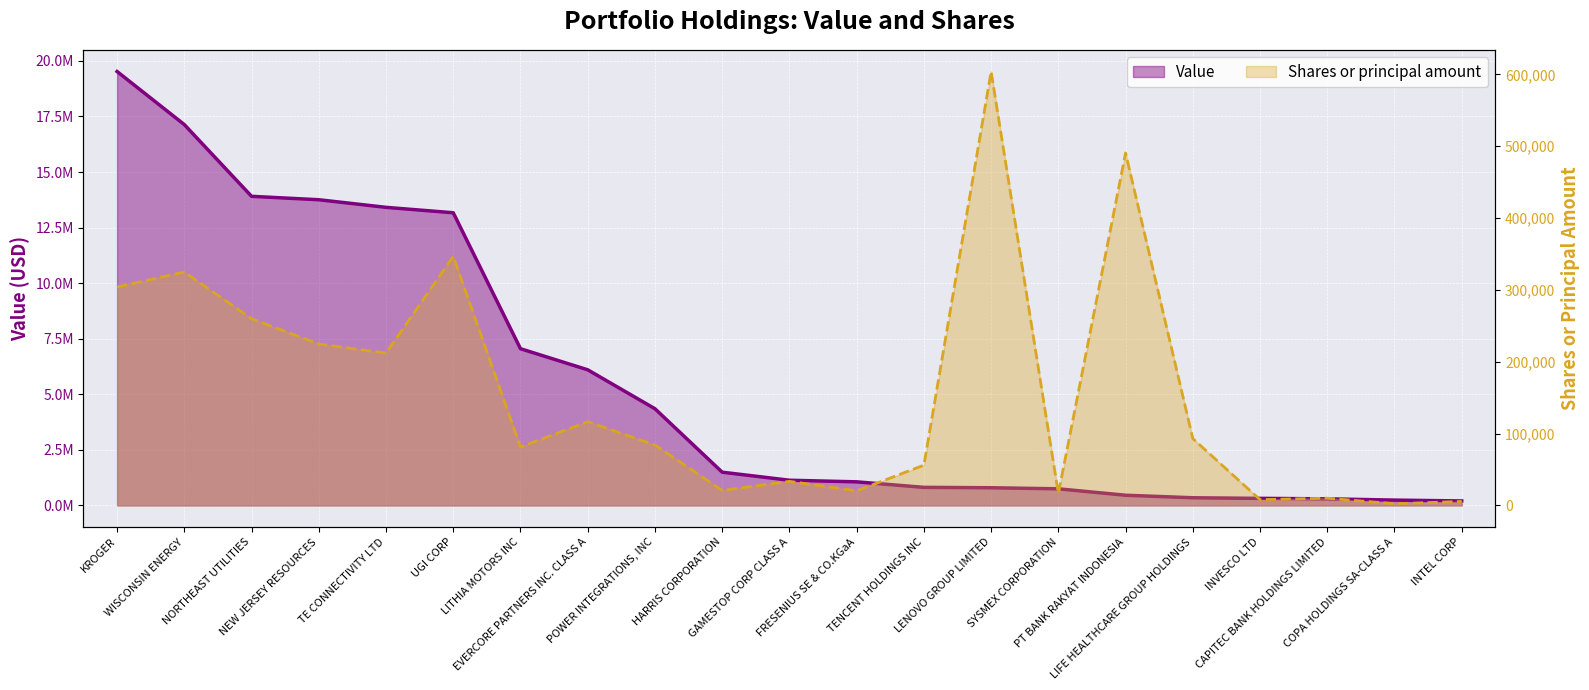

Reading left to right, what are all the values shown in this chart?

Value: 19522000	17134000	13907000	13753000	13411000	13167000	7050000	6101000	4349000	1494000	1132000	1060000	812000	794000	746000	457000	344000	316000	295000	238000	200000
Shares or principal amount: 304028	324886	259840	224723	212034	346675	81326	116499	84053	20801	33484	20300	56000	604000	16600	490600	93000	8000	10025	2298	5520